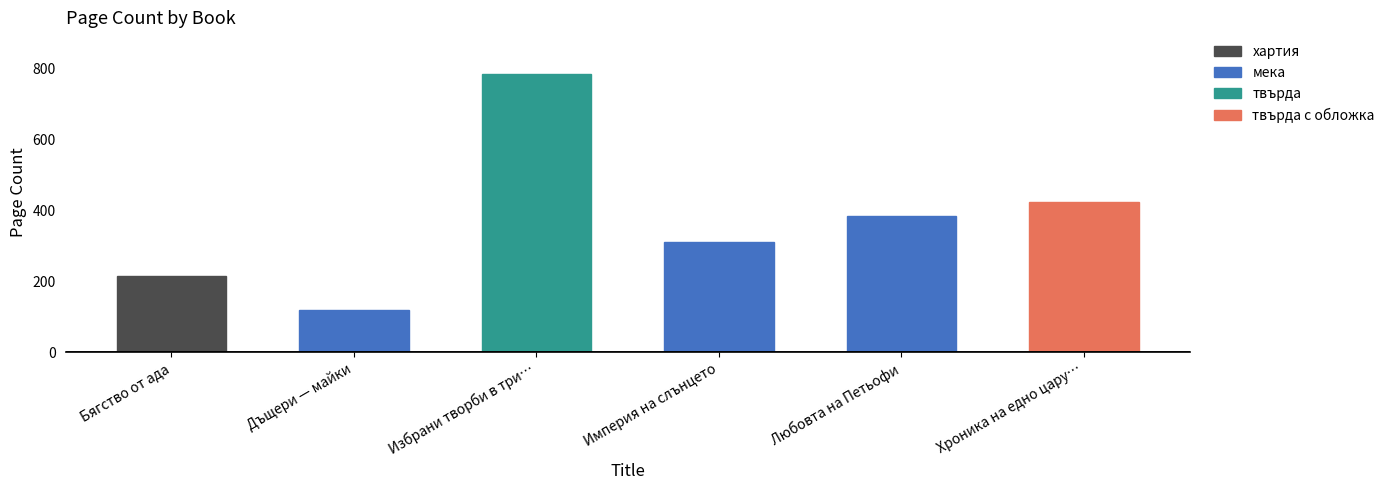

How many data points are less than 384?

3